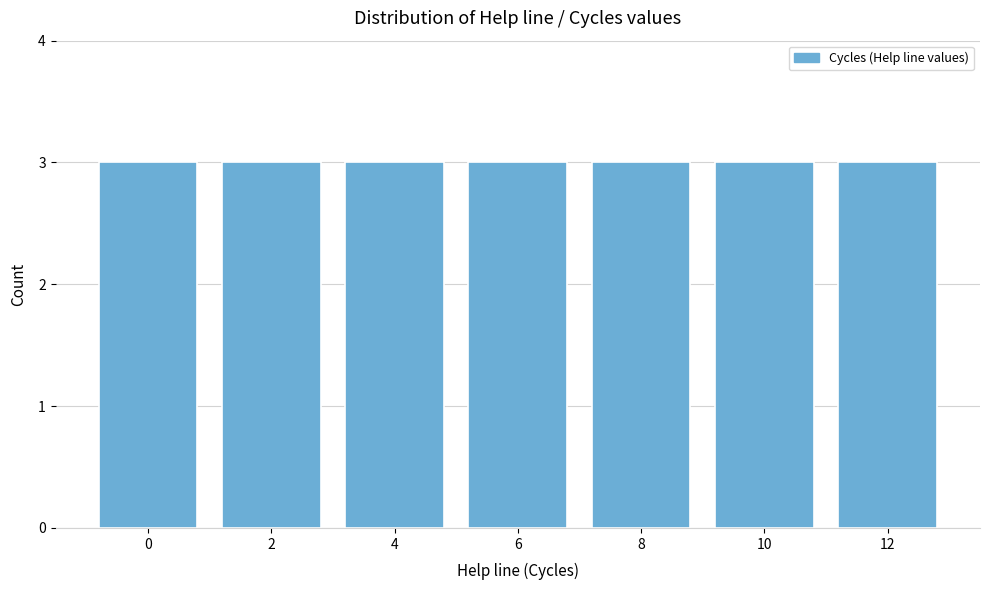

Reading left to right, transcribe this chart: for each bar, give the range it covers on the x-axis and its height. The values are not printed on the chart, so give them approximately, as read against the axis.

-1 to 1: 3
1 to 3: 3
3 to 5: 3
5 to 7: 3
7 to 9: 3
9 to 11: 3
11 to 13: 3